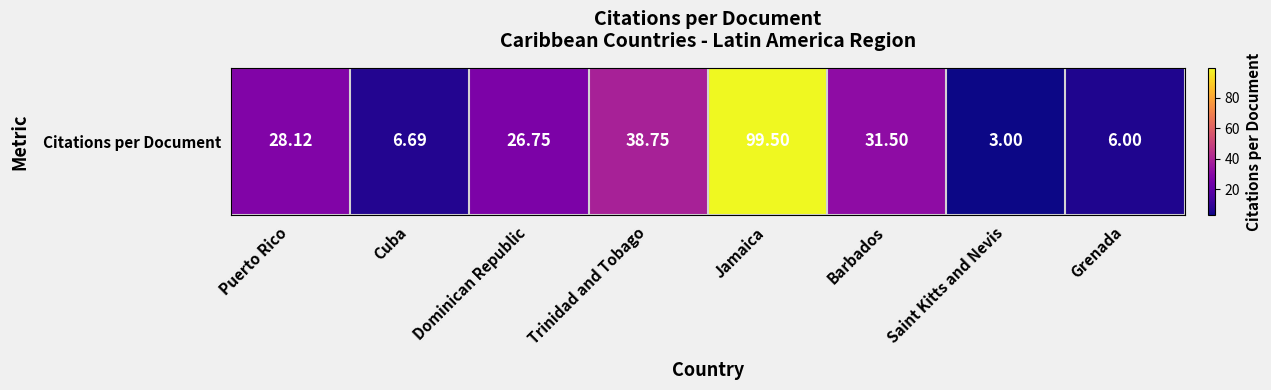

Is it true that the value at Dominican Republic is 10.6?

False